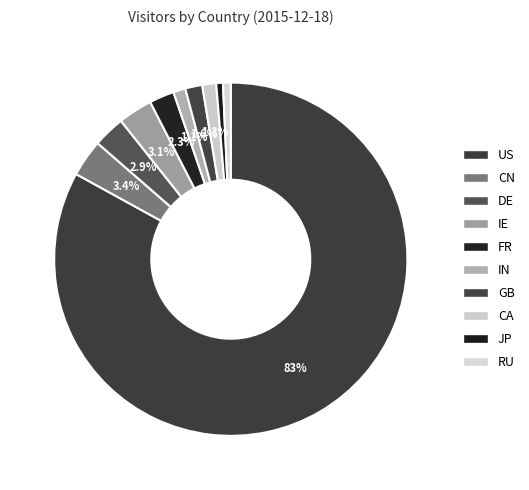

To the nearest percent, what is the difference between the RU and FR slice percentages?

2%